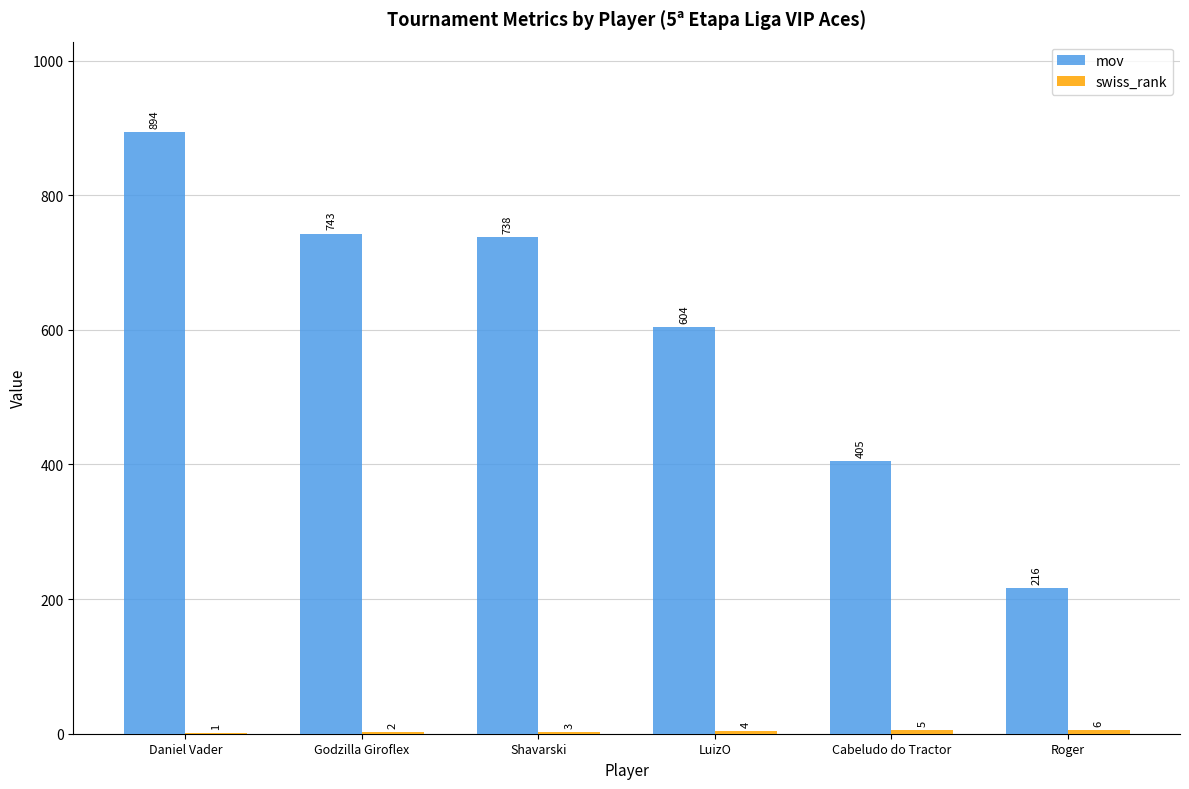

True or false: mov has a value of 743 at Godzilla Giroflex.

True